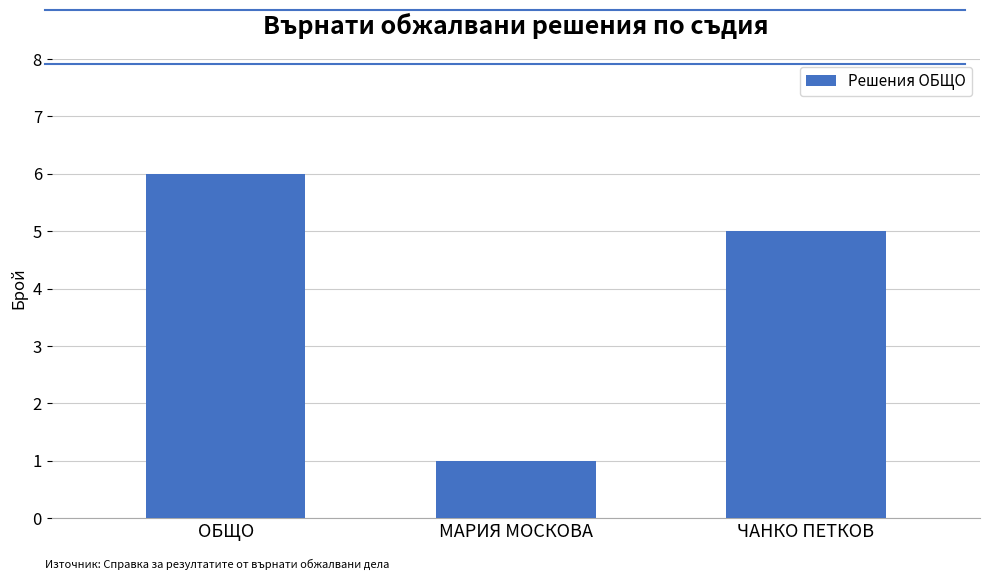

At which category does the chart reach its minimum across all series?

МАРИЯ МОСКОВА